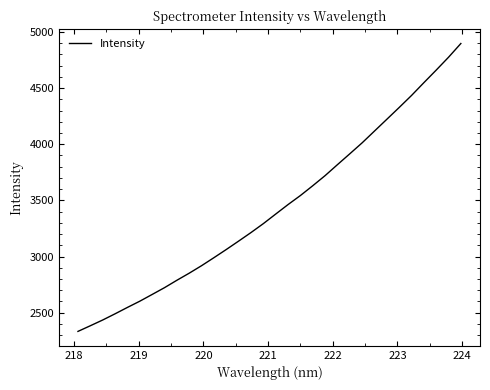

What is the smallest value displayed?

2333.2